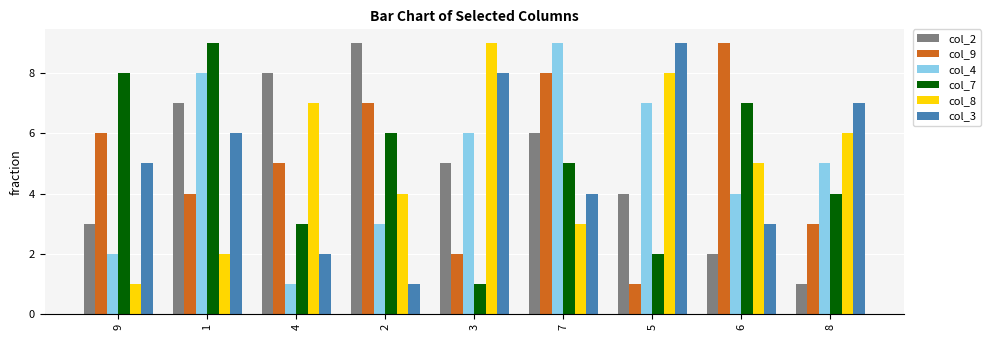

True or false: col_9 has a value of 1 at 5.

True